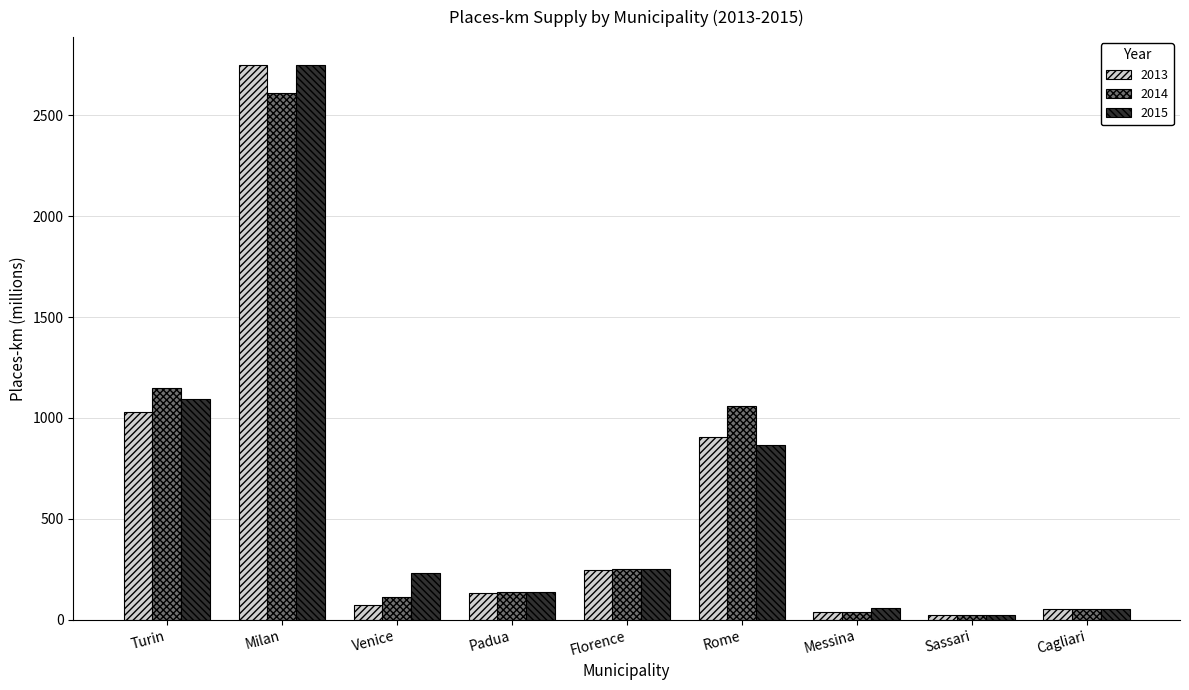

Where does the 2015 series first go above 228?

Turin